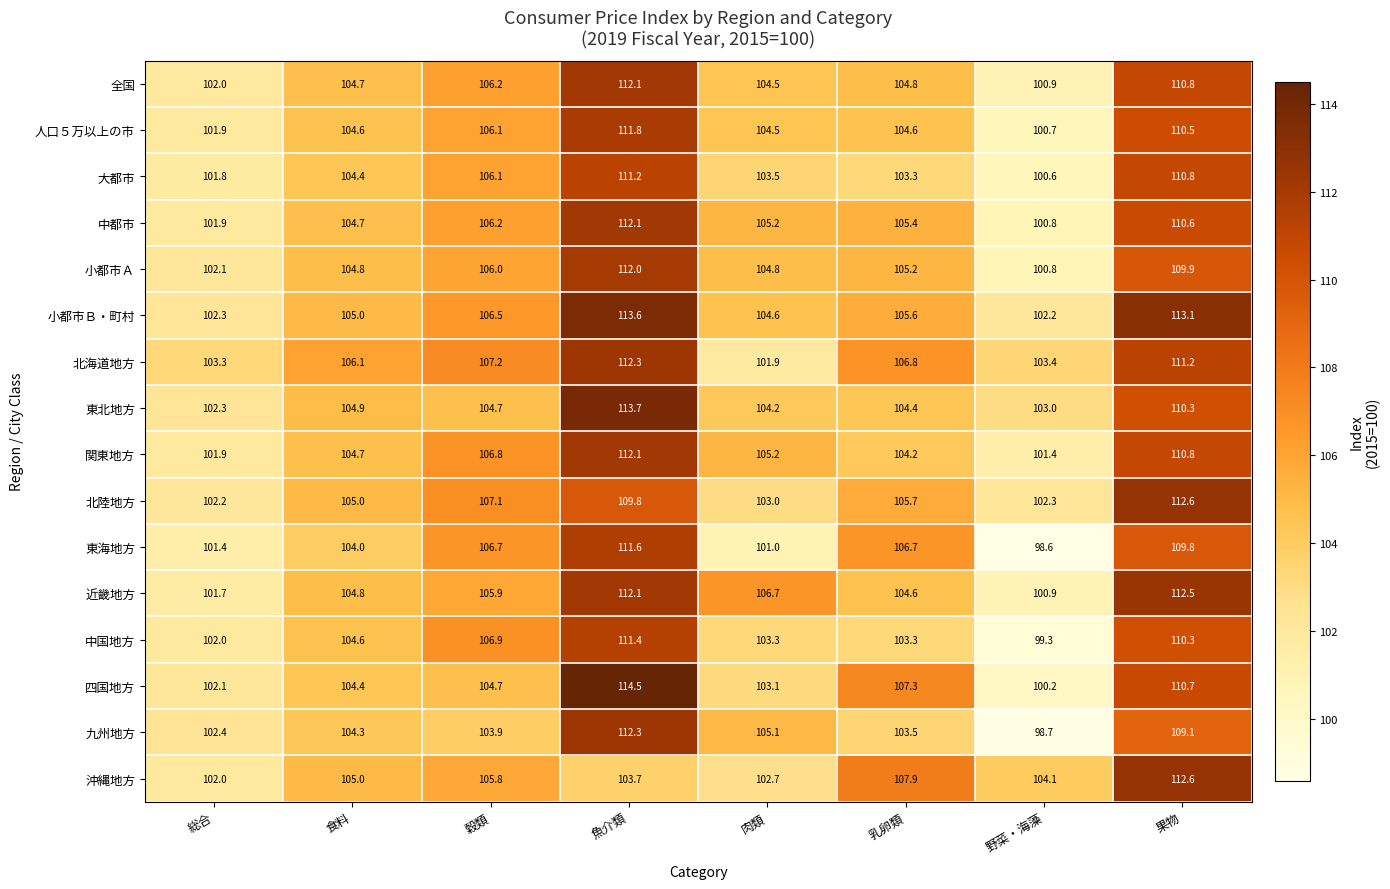

Which series has the widest spread of values?

四国地方